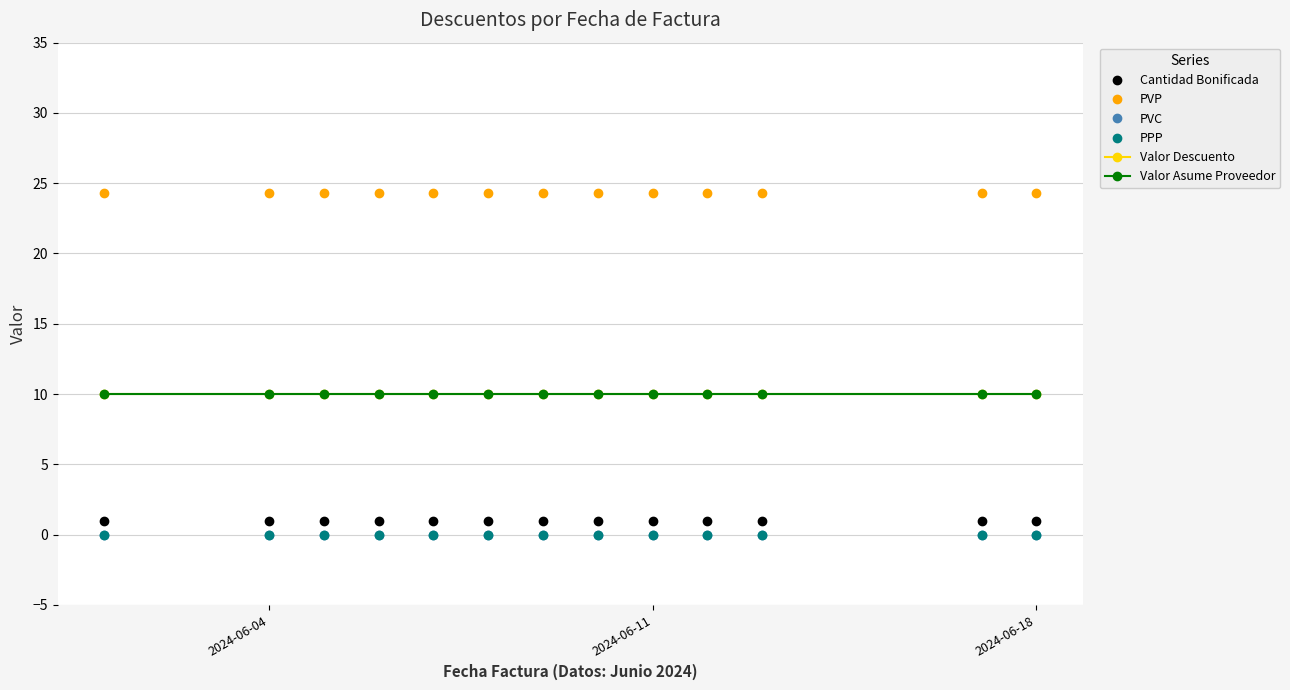

True or false: PVC and Valor Asume Proveedor cross at least once.

False